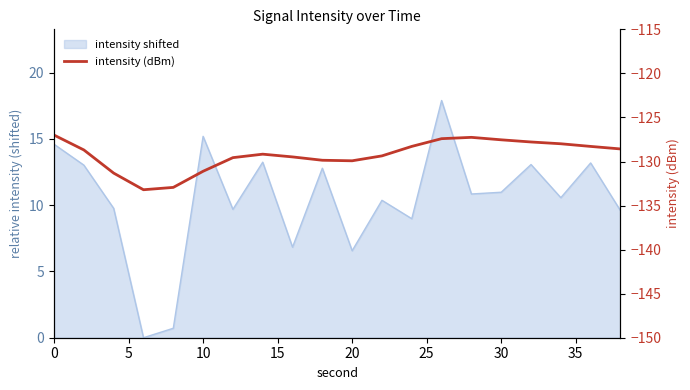

What is the minimum value shown in the chart?

-133.2